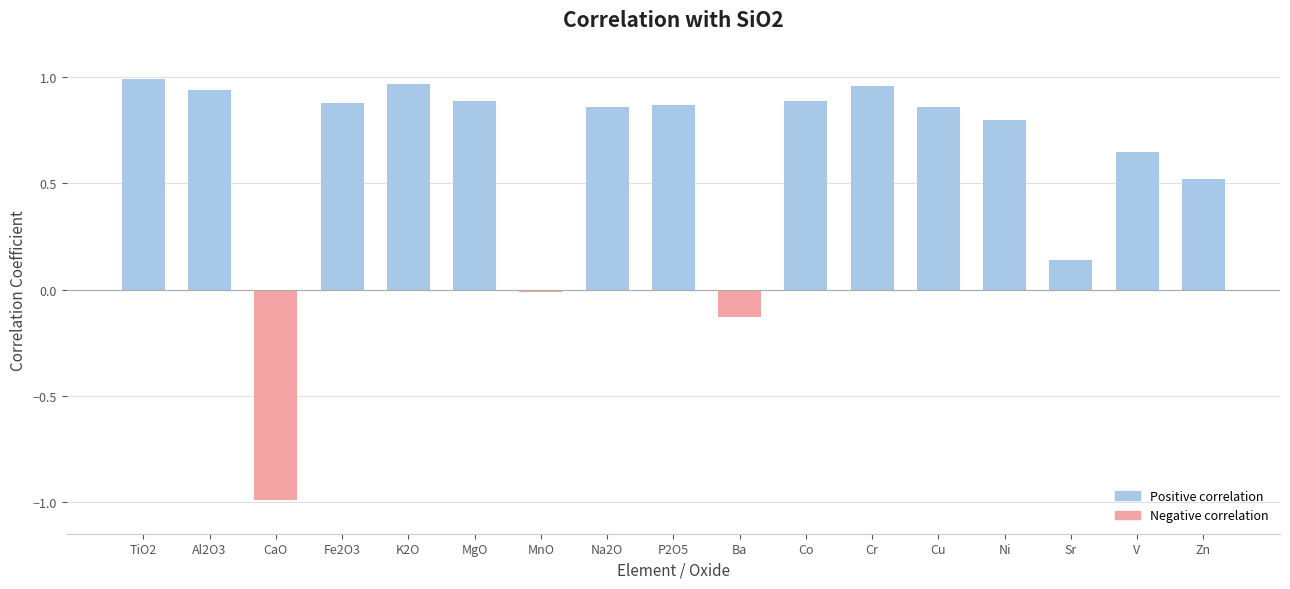

What is the average value?

0.6